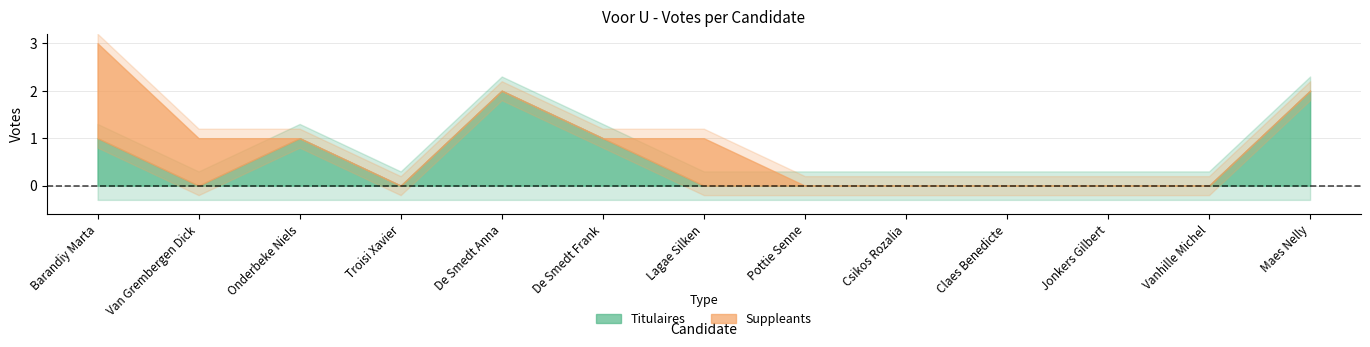

True or false: Suppleants has a value of 0 at Claes Benedicte.

True